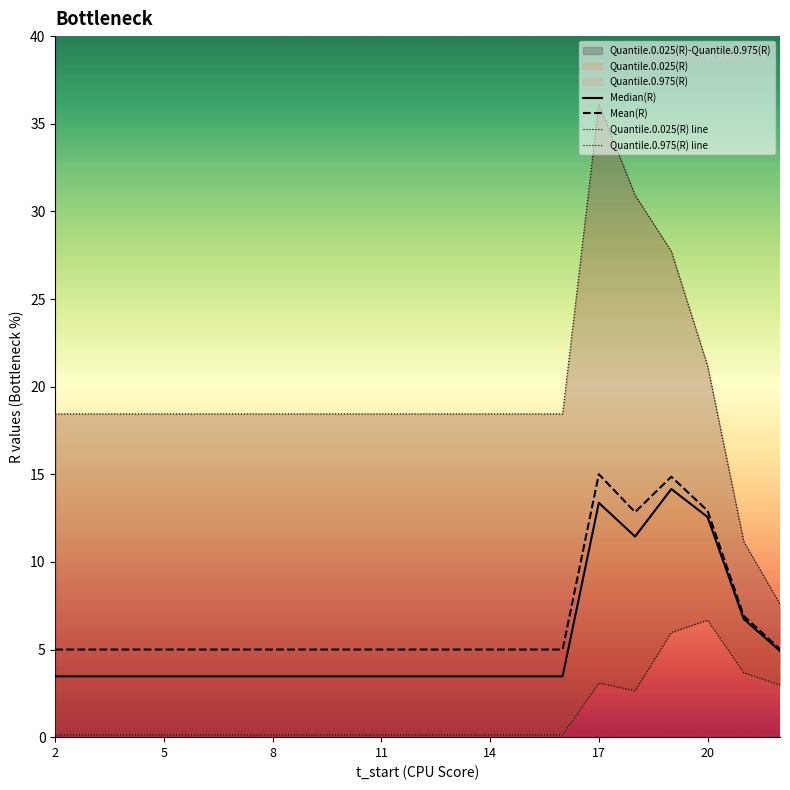

Is it true that Mean(R) equals 2.3 at 2?

False